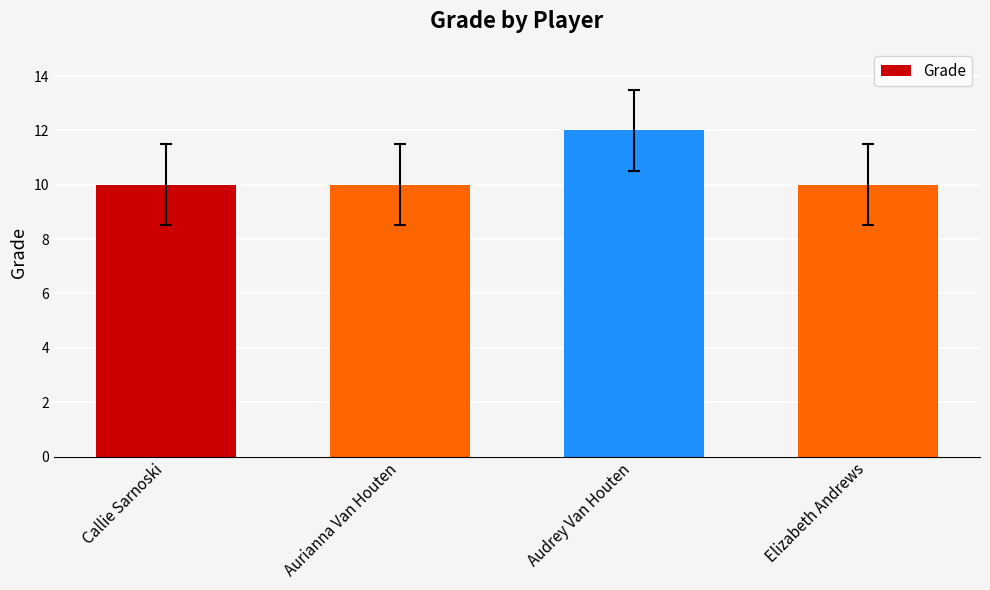

What is the label of the 2nd bar from the right?

Audrey Van Houten